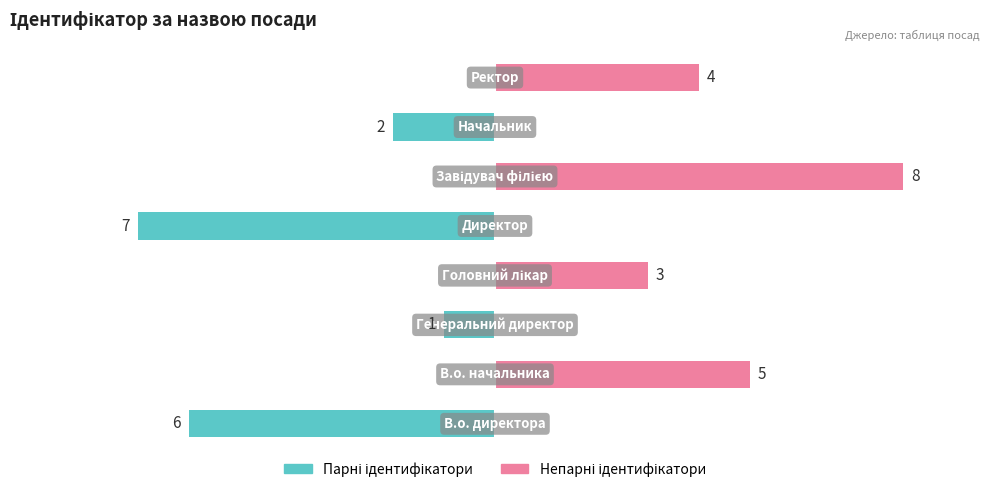

Count the Парні ідентифікатори values in the range -2 to 0.

6